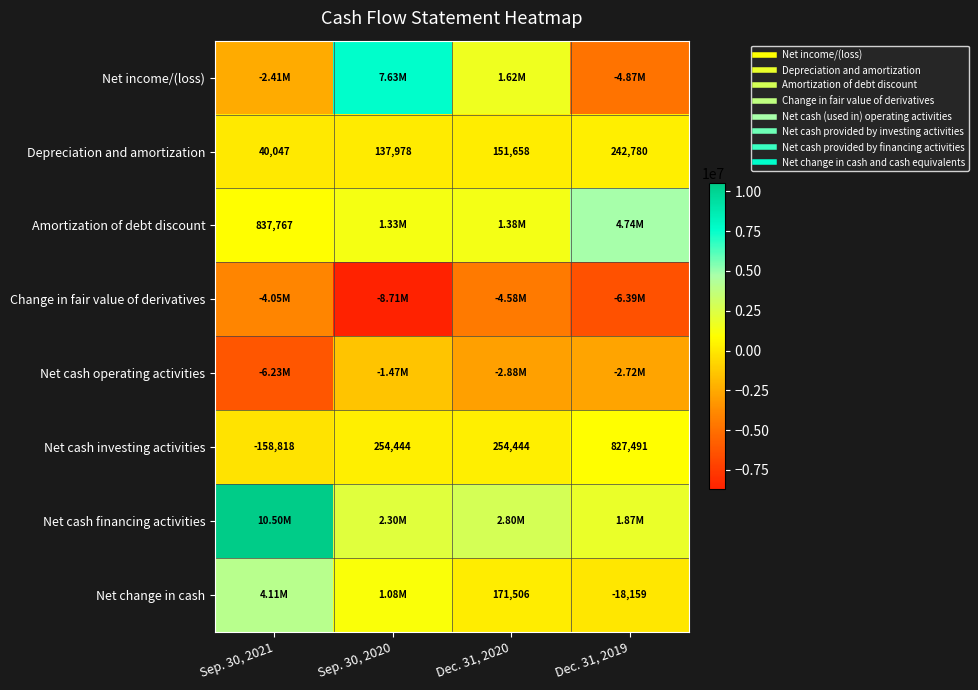

What is the difference between the maximum and minimum values in the Depreciation and amortization series?

202733